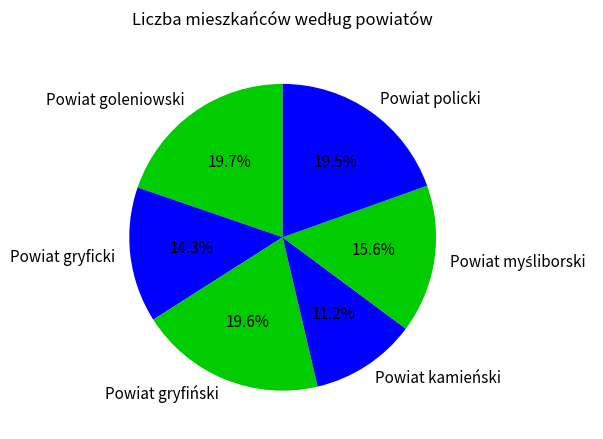

Which slice is the smallest?

Powiat kamieński